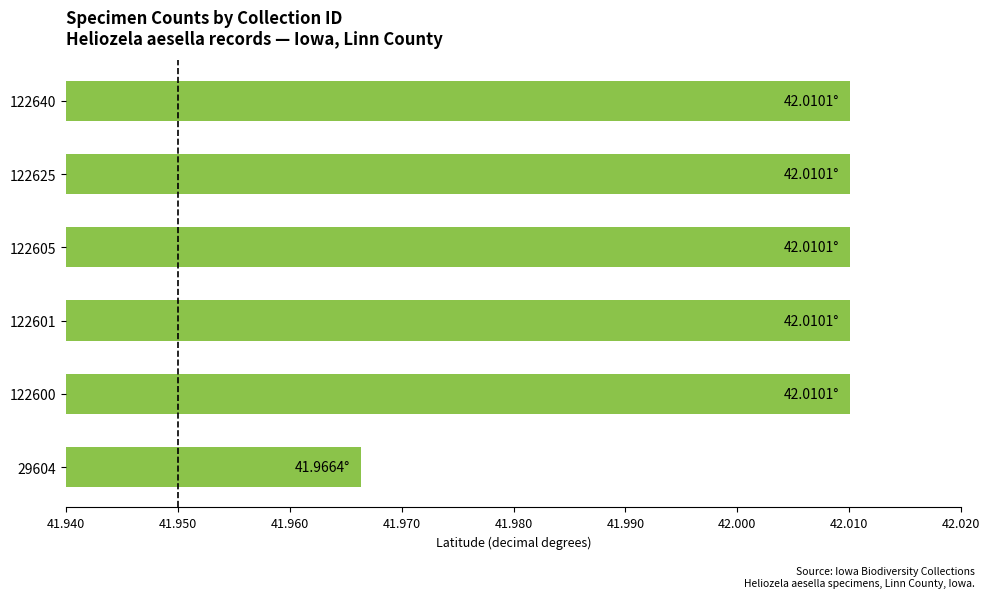

Between 122605 and 29604, which is larger?

122605